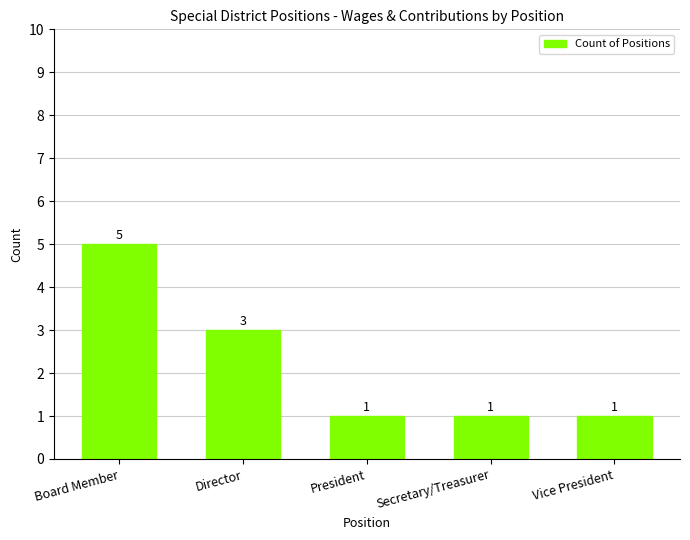

What is the sum of all values?

11